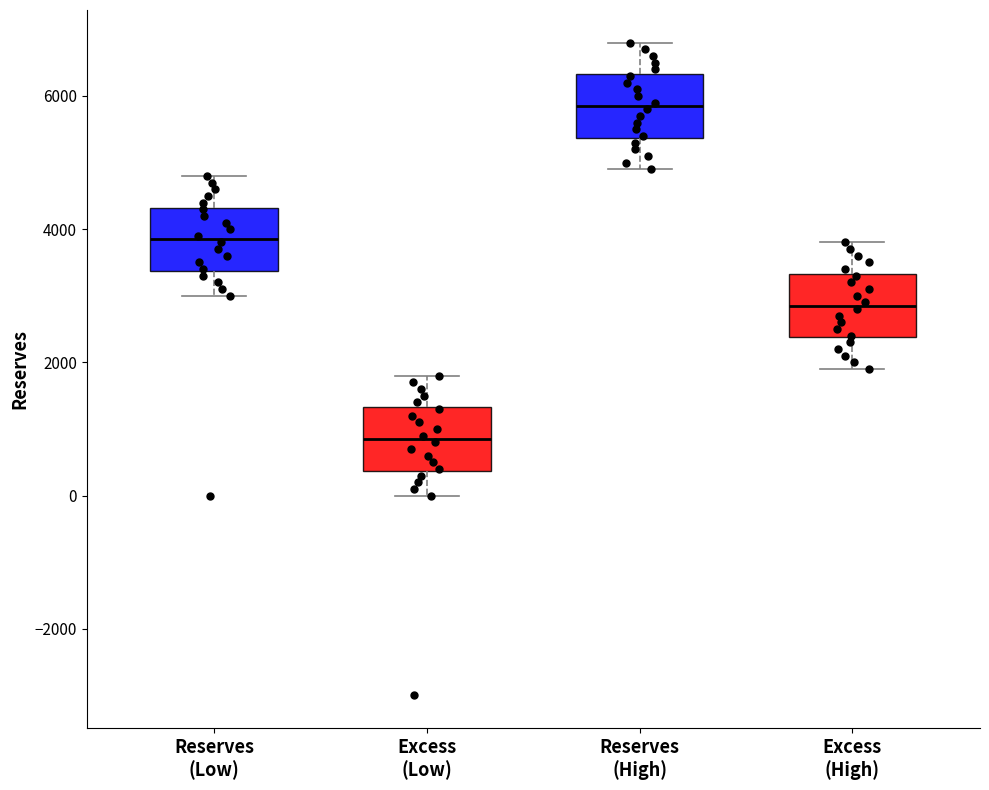

Which box has the highest median line?

Reserves (High)